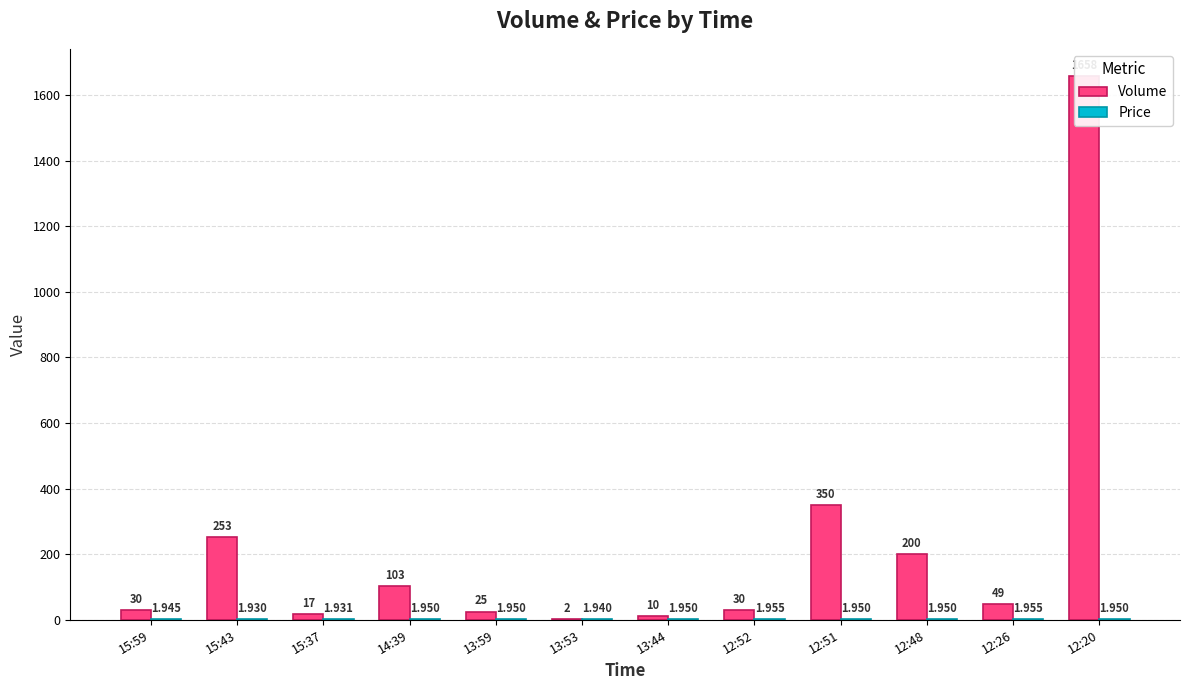

How many Price values are between 1 and 2?

12